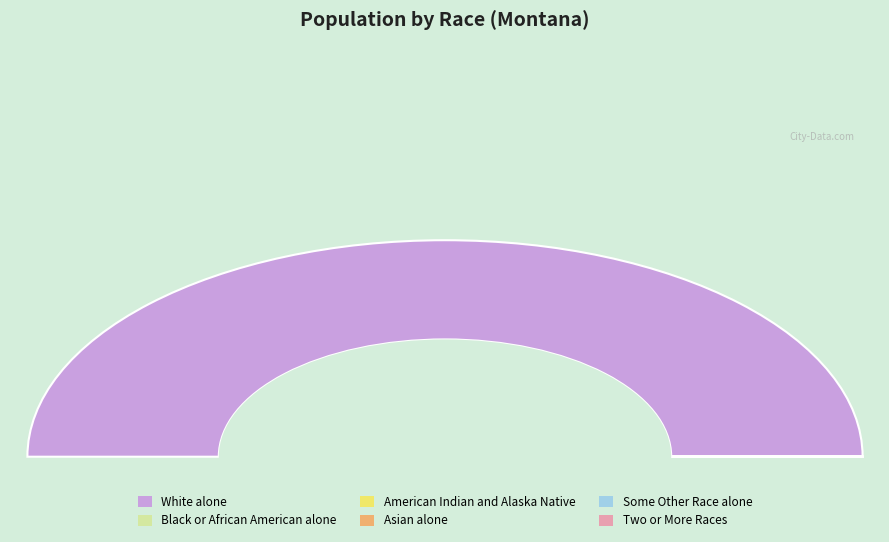

Which category has the biggest portion of the pie?

White alone